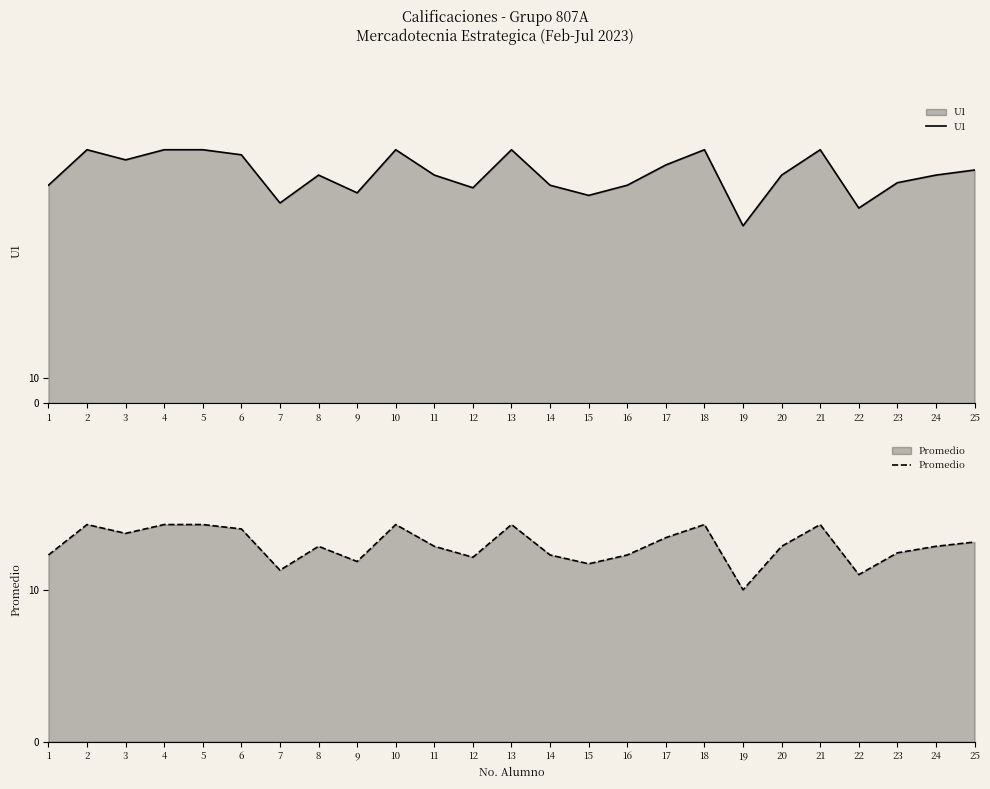

What is the spread (max minus min) of values at 11?

77.1